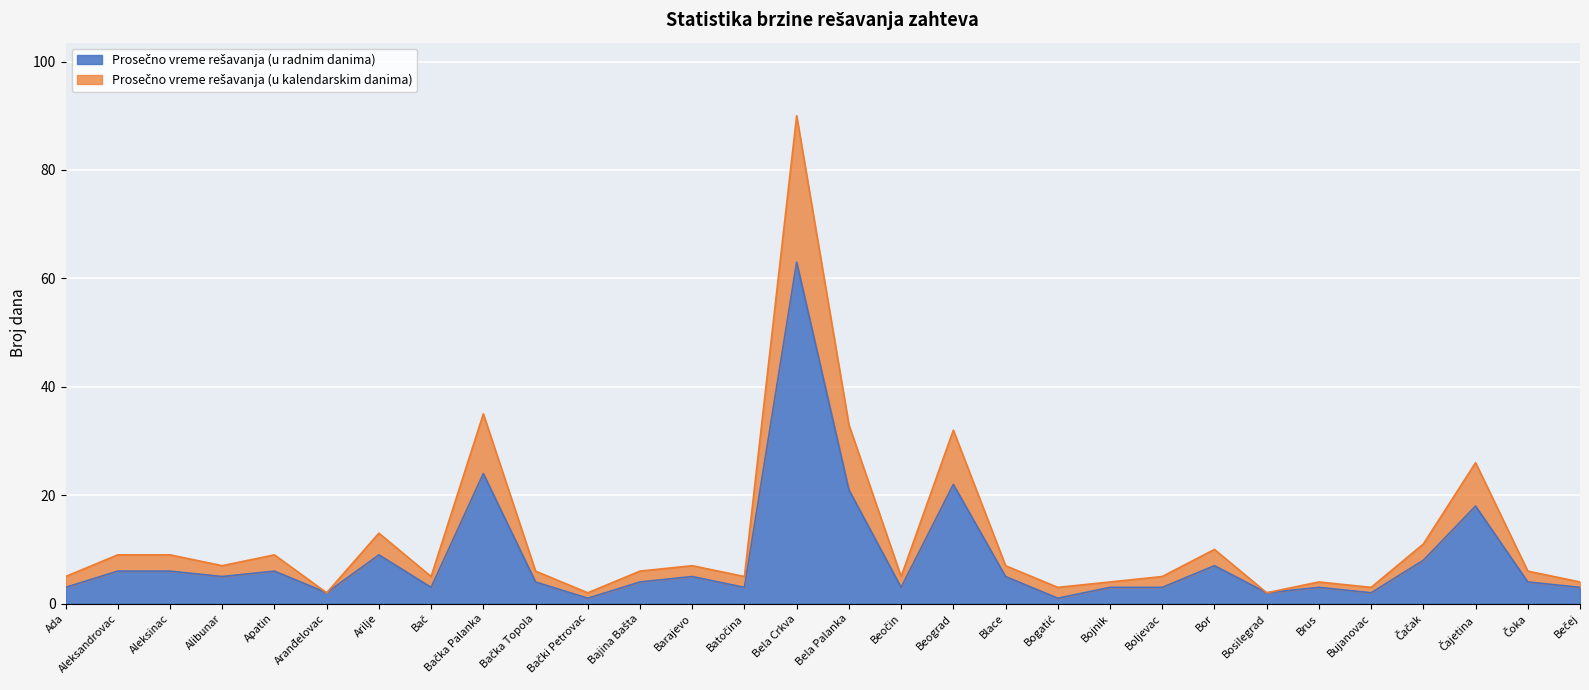

How many lines are shown in the chart?

2